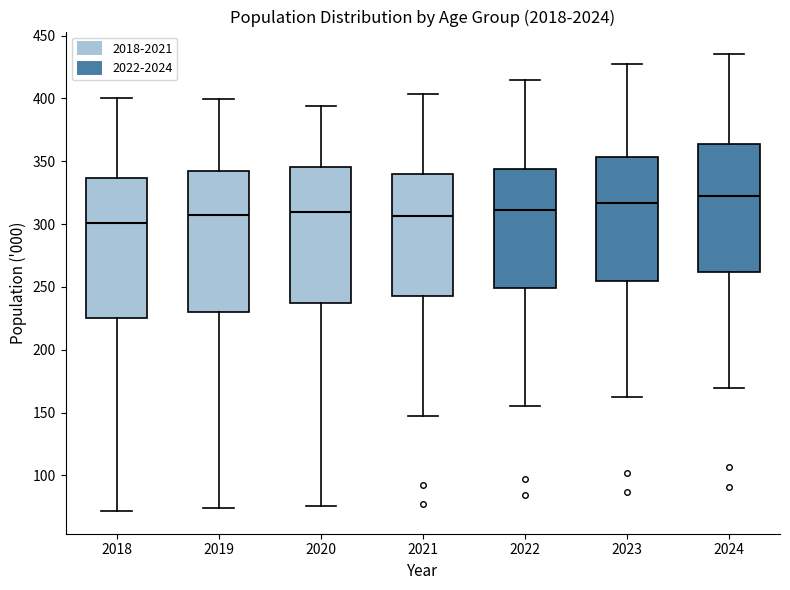

Reading left to right, read every box against the y-axis: the position of its median line, the range the box covers, and the ends of its whiskers. The values are not printed on the chart, so give them approximately, as read against the axis.

2018: median 300, box 225 to 335, whiskers 70 to 400
2019: median 310, box 230 to 340, whiskers 75 to 400
2020: median 310, box 235 to 345, whiskers 75 to 395
2021: median 305, box 245 to 340, whiskers 145 to 405
2022: median 310, box 250 to 345, whiskers 155 to 415
2023: median 315, box 255 to 355, whiskers 160 to 430
2024: median 320, box 260 to 365, whiskers 170 to 435